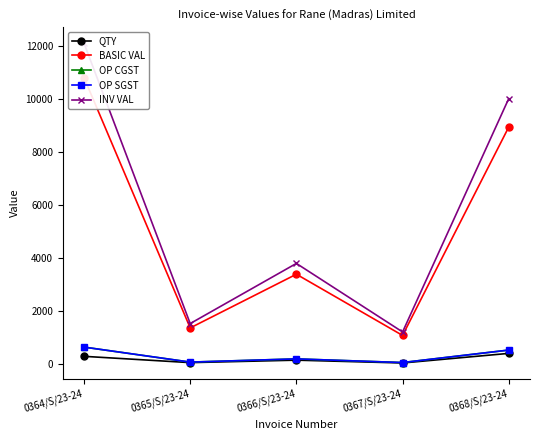

The value of BASIC VAL at 0366/S/23-24 is 3393.0. True or false?

True